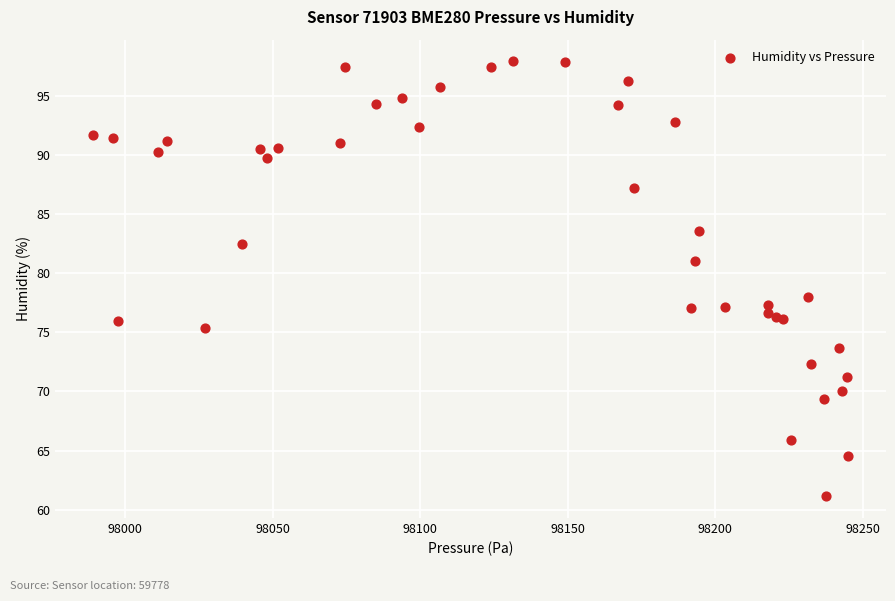

What Y value in the scatter plot is closest to 79?

78.0